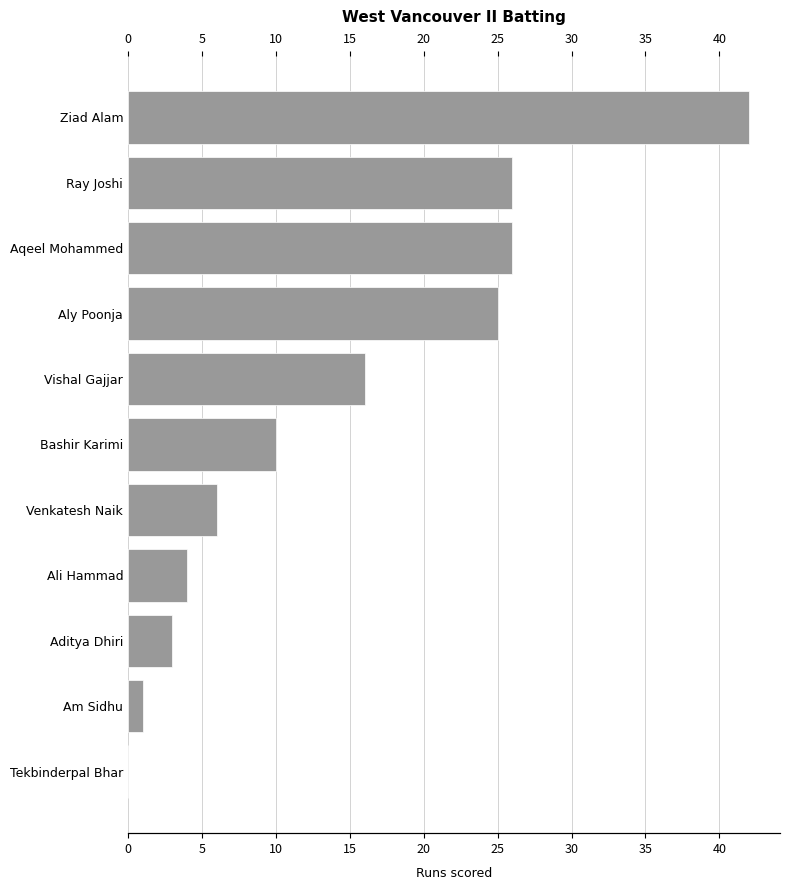

What is the value of the 6th bar from the left?

10